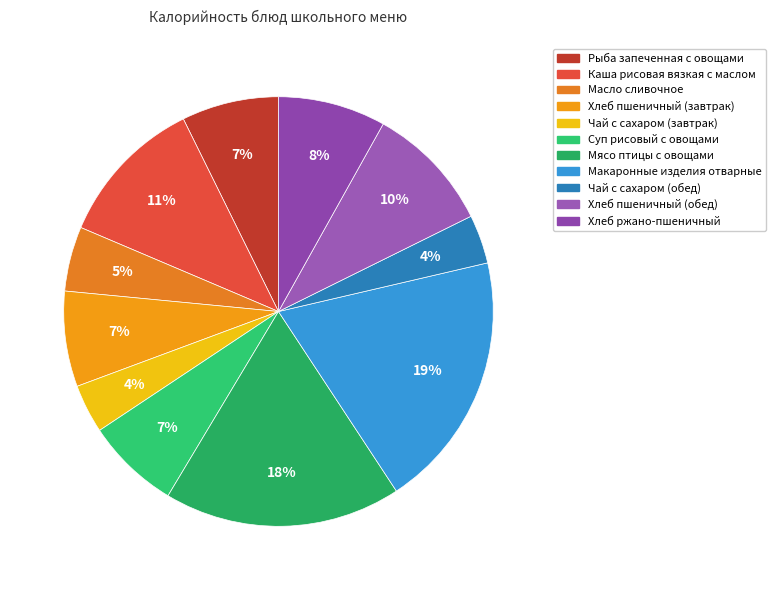

Is there any slice that represents more than half of the pie?

No